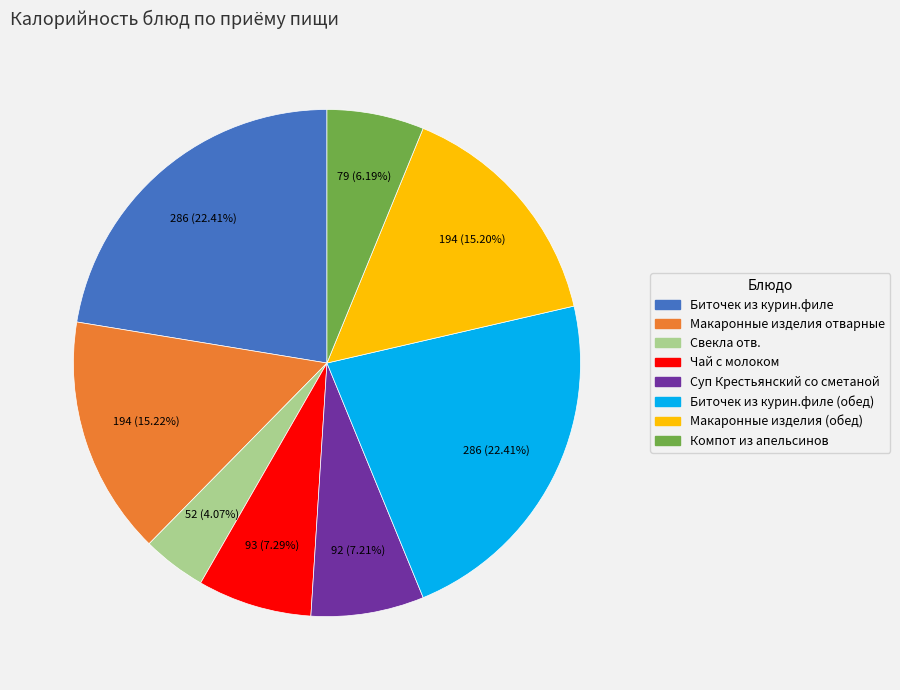

Does any single category account for the majority?

No